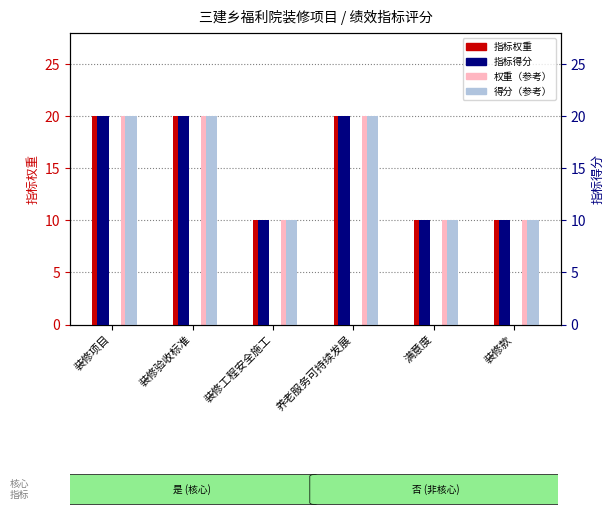

Reading left to right, extract all data points from this chart.

指标权重: 装修项目=20	装修验收标准=20	装修工程安全施工=10	养老服务可持续发展=20	满意度=10	装修款=10
权重（参考）: 装修项目=20	装修验收标准=20	装修工程安全施工=10	养老服务可持续发展=20	满意度=10	装修款=10
指标得分: 装修项目=20	装修验收标准=20	装修工程安全施工=10	养老服务可持续发展=20	满意度=10	装修款=10
得分（参考）: 装修项目=20	装修验收标准=20	装修工程安全施工=10	养老服务可持续发展=20	满意度=10	装修款=10